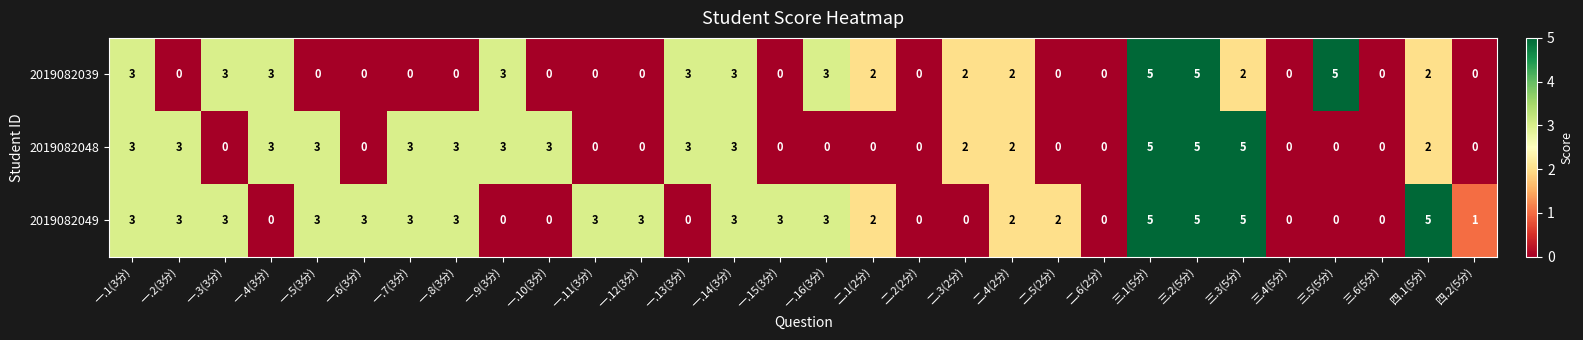

The 2019082048 series shows 3 at 四.1(5分). True or false?

False